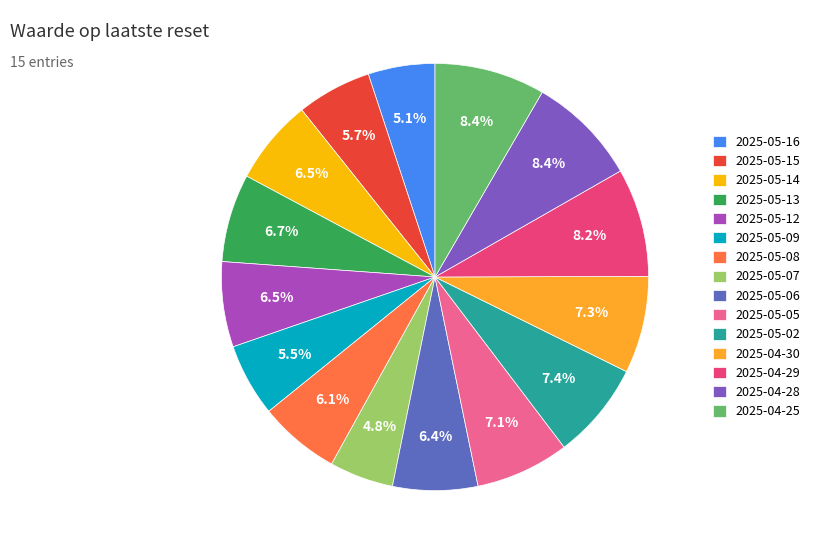

Does 2025-05-15 represent more than half of the total?

No